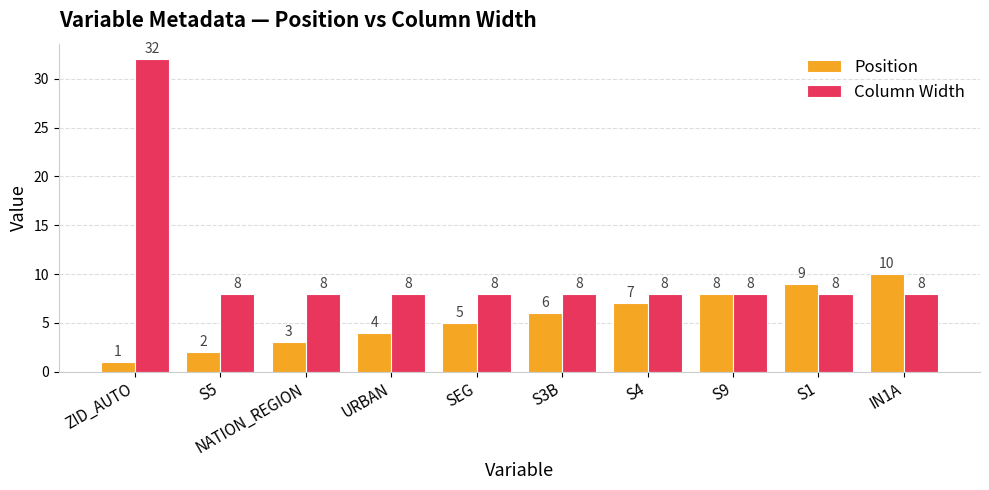

Which series has the widest spread of values?

Column Width